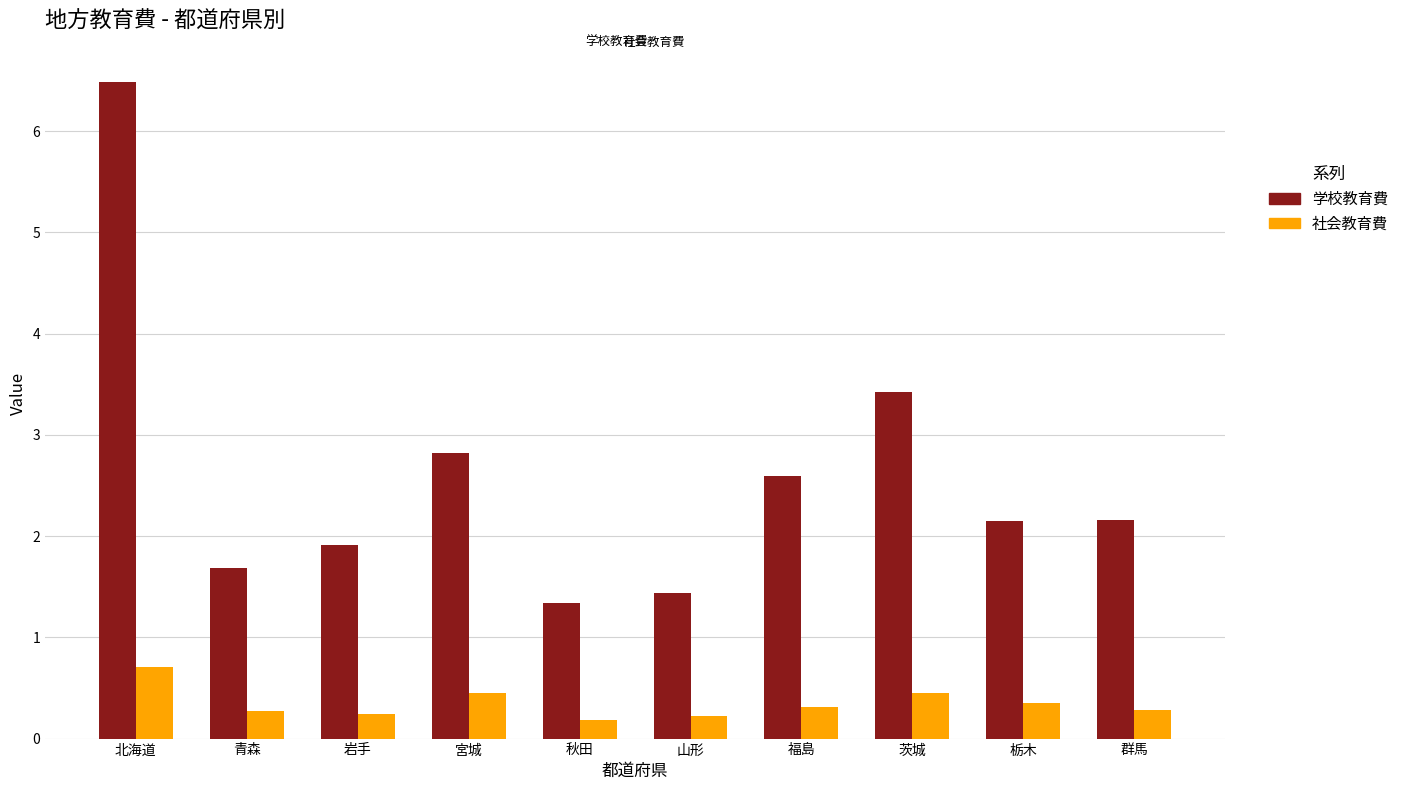

Which label corresponds to the largest value in the chart?

北海道